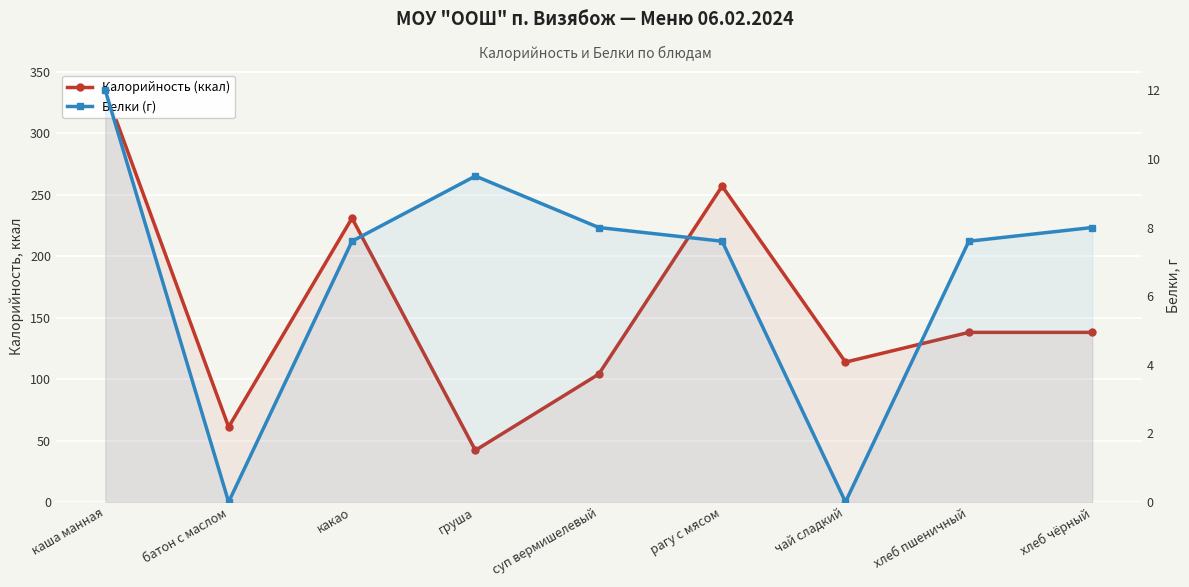

The Калорийность (ккал) series shows 138.0 at хлеб чёрный. True or false?

True